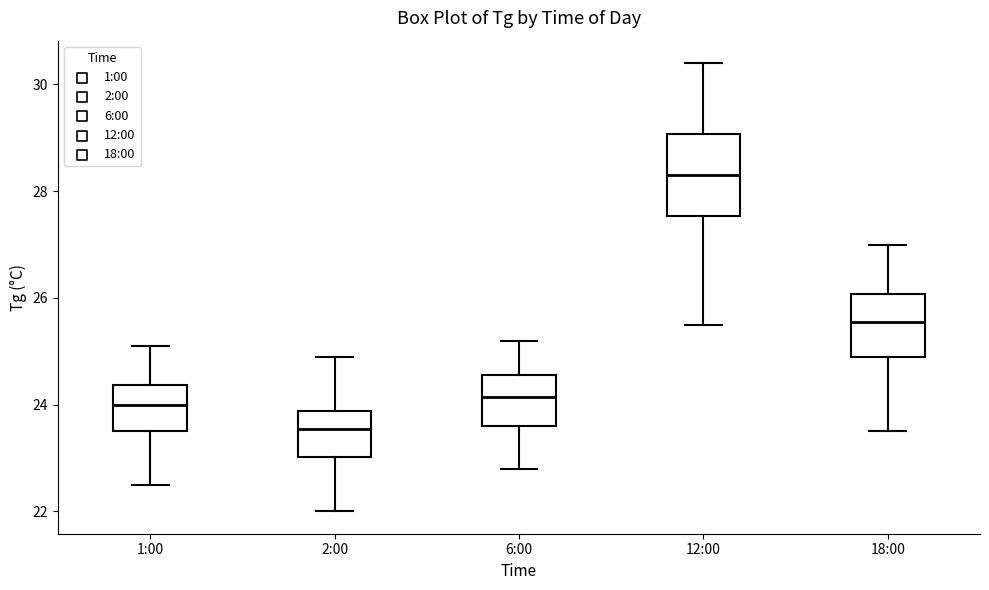

Where is the lower edge of the box for 1:00 on the y-axis? The values are not printed on the chart, so give them approximately, as read against the axis.

23.6